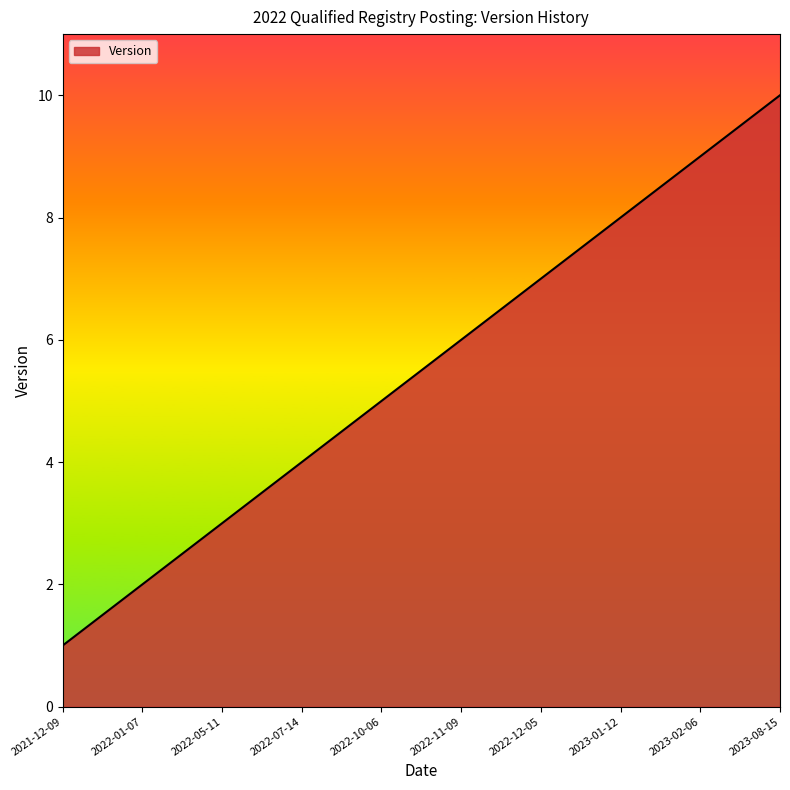

Rank the categories by value from lowest to highest.

2021-12-09, 2022-01-07, 2022-05-11, 2022-07-14, 2022-10-06, 2022-11-09, 2022-12-05, 2023-01-12, 2023-02-06, 2023-08-15